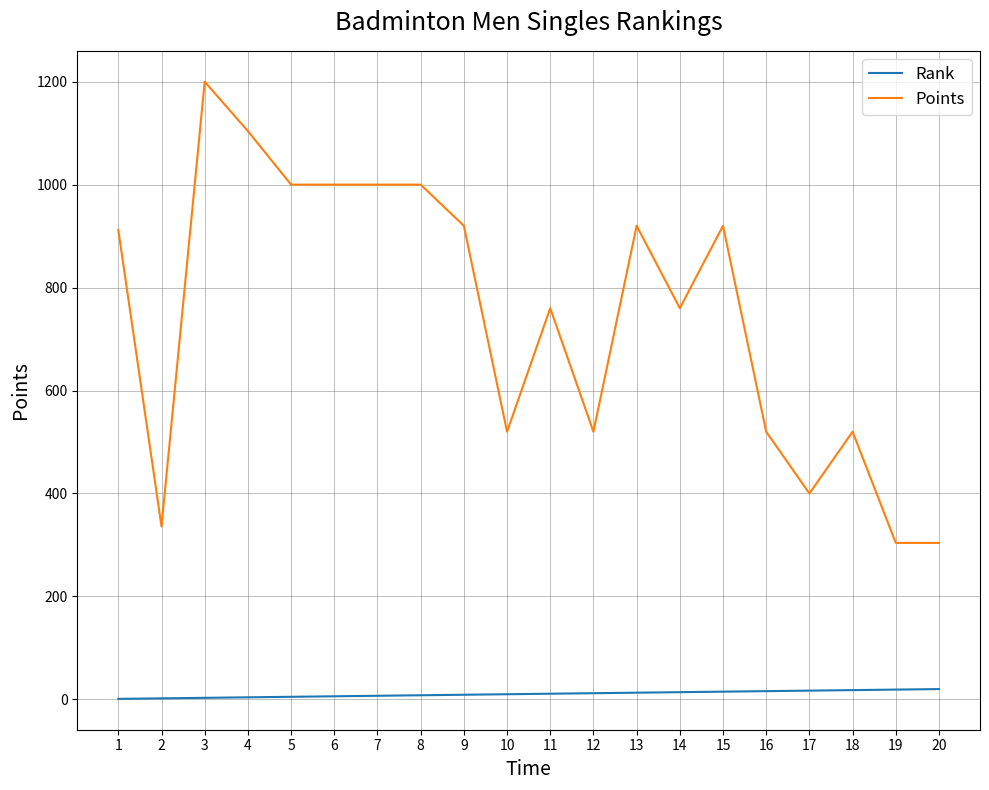

Rank the series at 15 from lowest to highest value.

Rank, Points